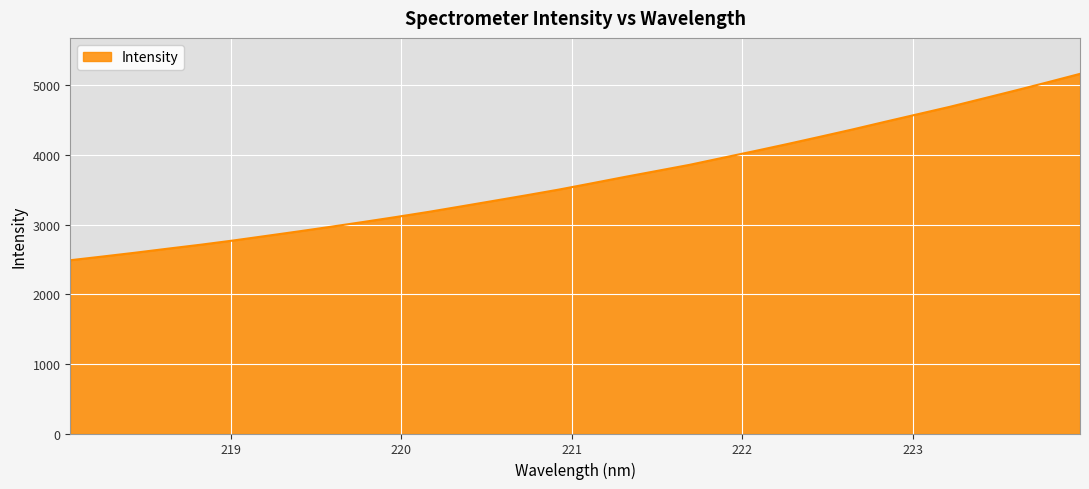

What is the minimum value shown in the chart?

2488.3